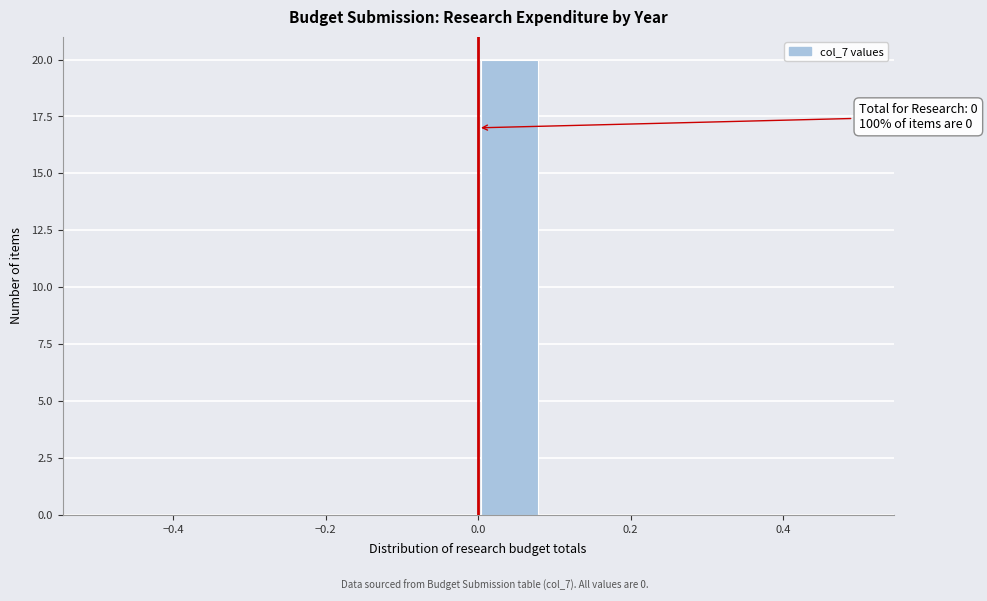

Which range on the x-axis has the tallest bar?

0.00 to 0.08